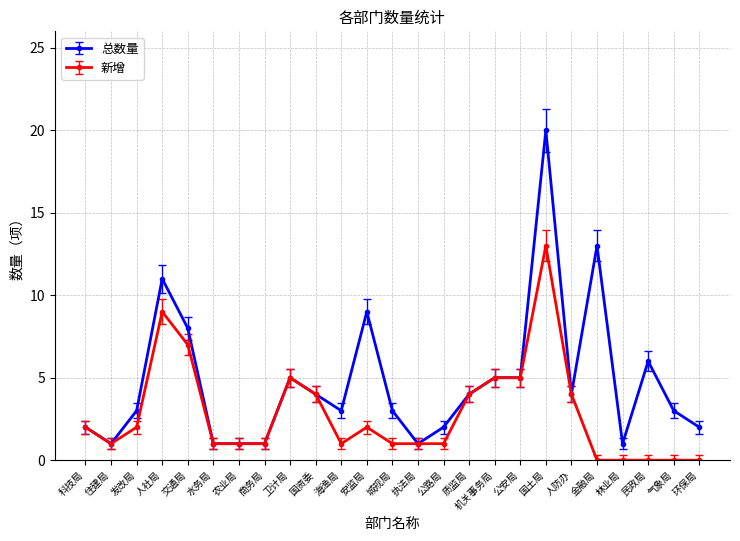

How many lines are shown in the chart?

2